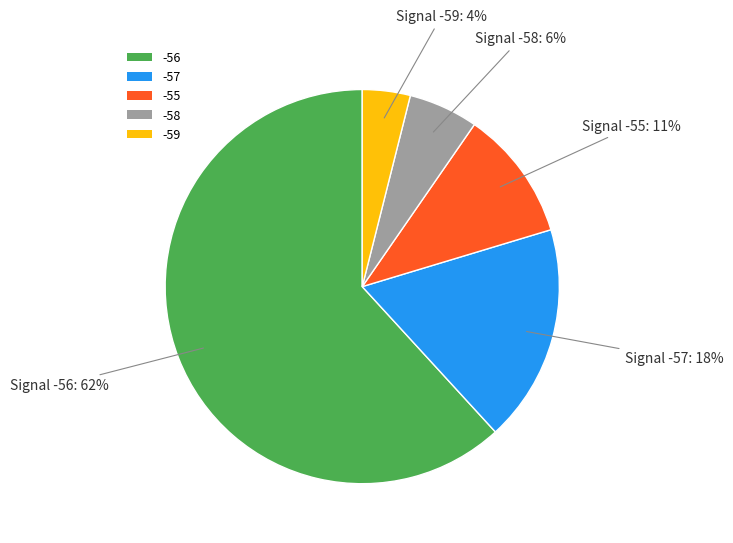

The -57 slice represents 18% of the pie. True or false?

True